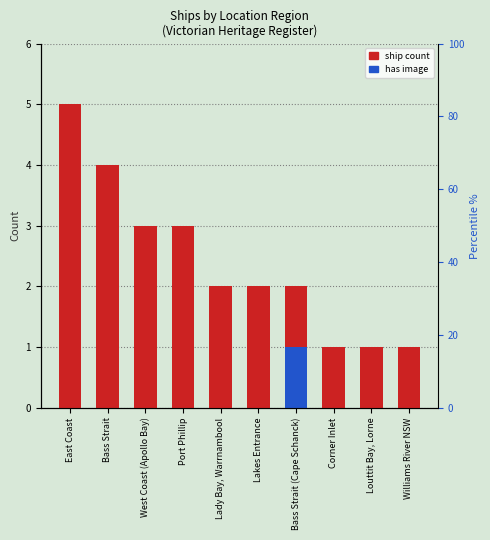

Reading left to right, transcribe all the data shown in this chart.

ship count: East Coast=5	Bass Strait=4	West Coast (Apollo Bay)=3	Port Phillip=3	Lady Bay, Warrnambool=2	Lakes Entrance=2	Bass Strait (Cape Schanck)=2	Corner Inlet=1	Louttit Bay, Lorne=1	Williams River NSW=1
has image: East Coast=0	Bass Strait=0	West Coast (Apollo Bay)=0	Port Phillip=0	Lady Bay, Warrnambool=0	Lakes Entrance=0	Bass Strait (Cape Schanck)=1	Corner Inlet=0	Louttit Bay, Lorne=0	Williams River NSW=0